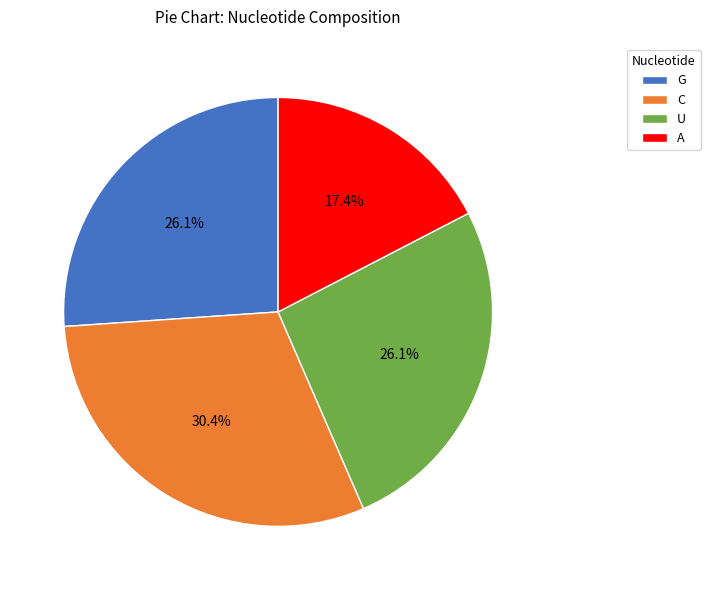

Which slice is the largest?

C